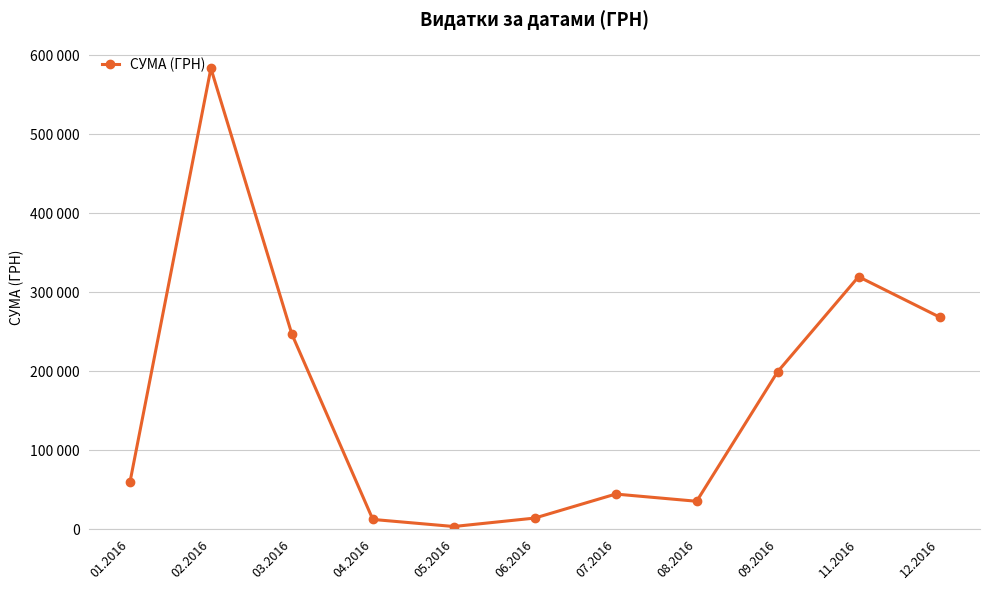

Does the chart have visible grid lines?

Yes